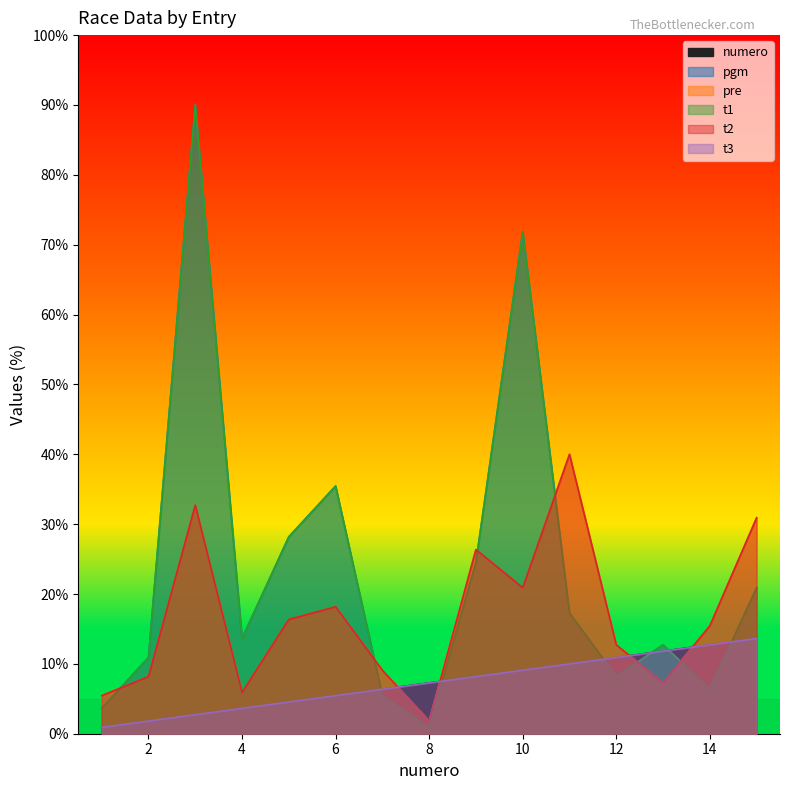

What is the total value across all series at 3?

250.9